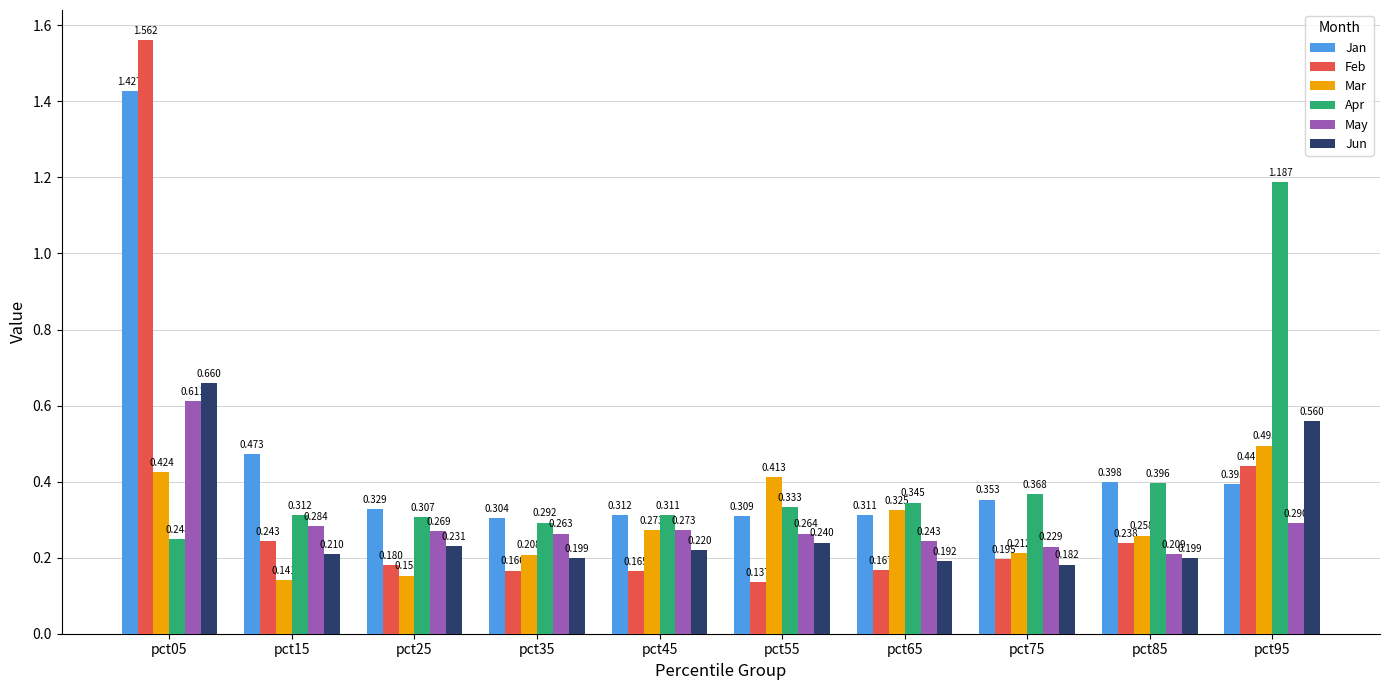

Rank the series by their maximum value, from highest to lowest.

Feb, Jan, Apr, Jun, May, Mar